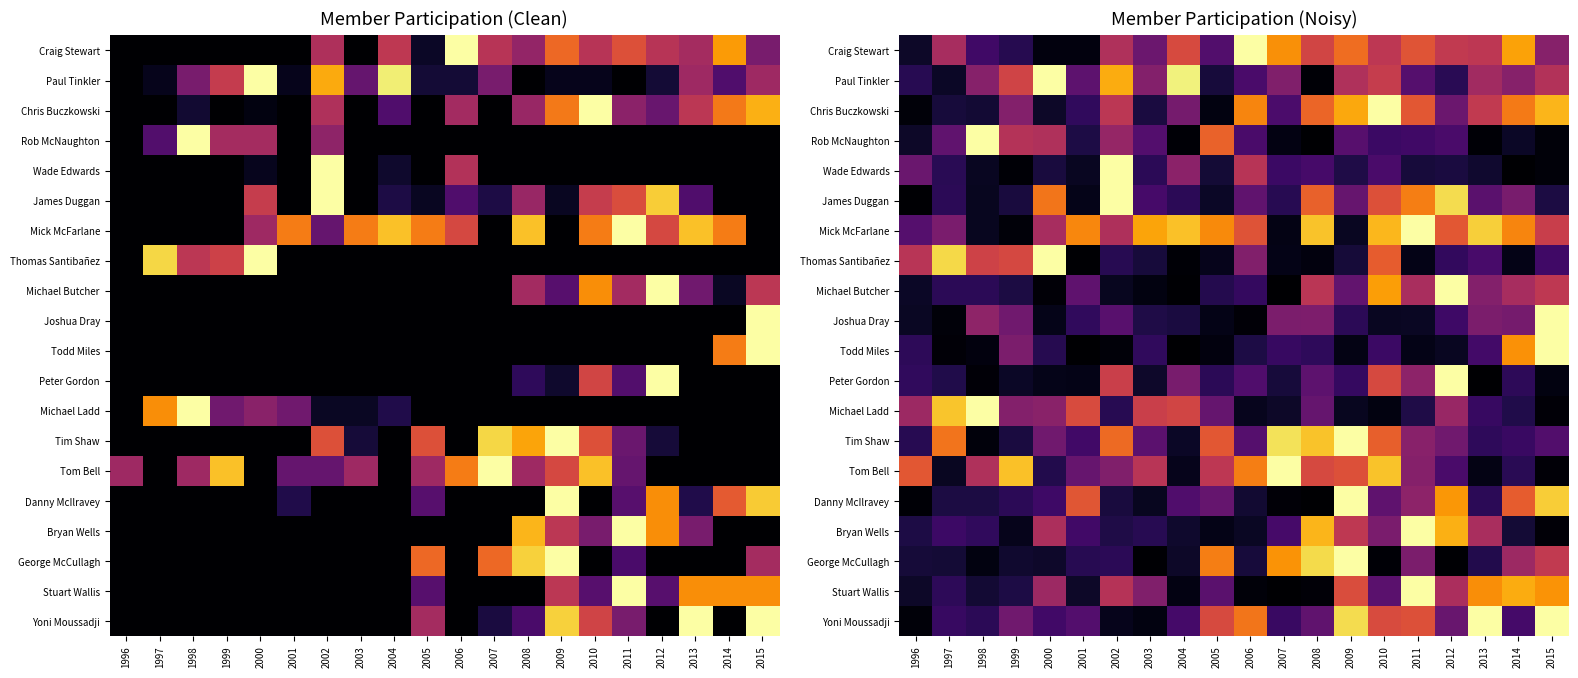

Is it true that Yoni Moussadji equals 0.0 at 2002?

True